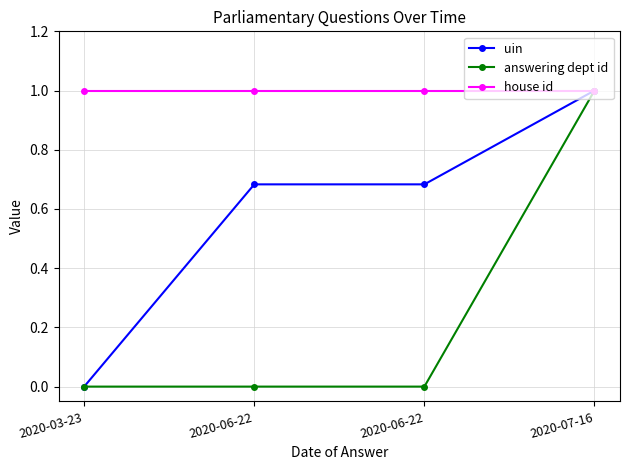

Reading left to right, what are all the values shown in this chart?

uin: 2020-03-23=0.0	2020-06-22=0.7	2020-06-22=0.7	2020-07-16=1.0
answering dept id: 2020-03-23=0.0	2020-06-22=0.0	2020-06-22=0.0	2020-07-16=1.0
house id: 2020-03-23=1.0	2020-06-22=1.0	2020-06-22=1.0	2020-07-16=1.0